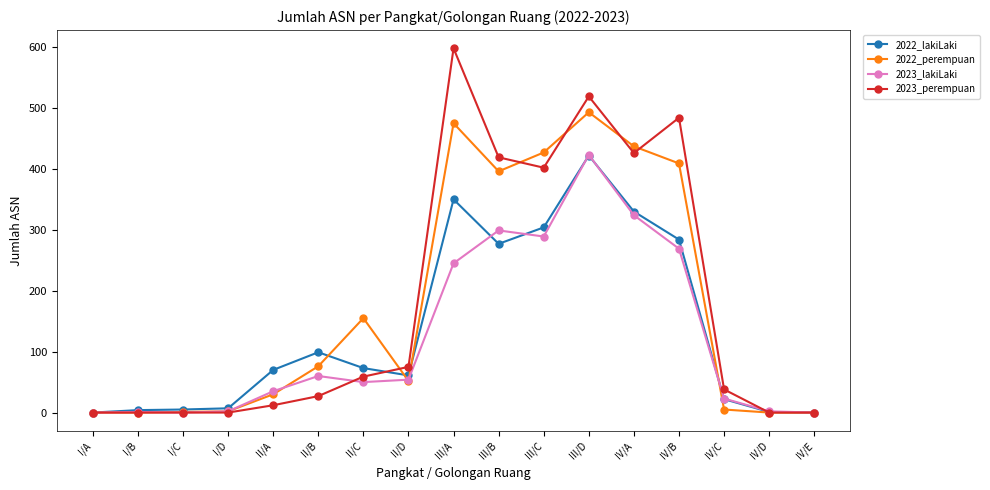

True or false: 2023_perempuan and 2022_lakiLaki cross at least once.

True